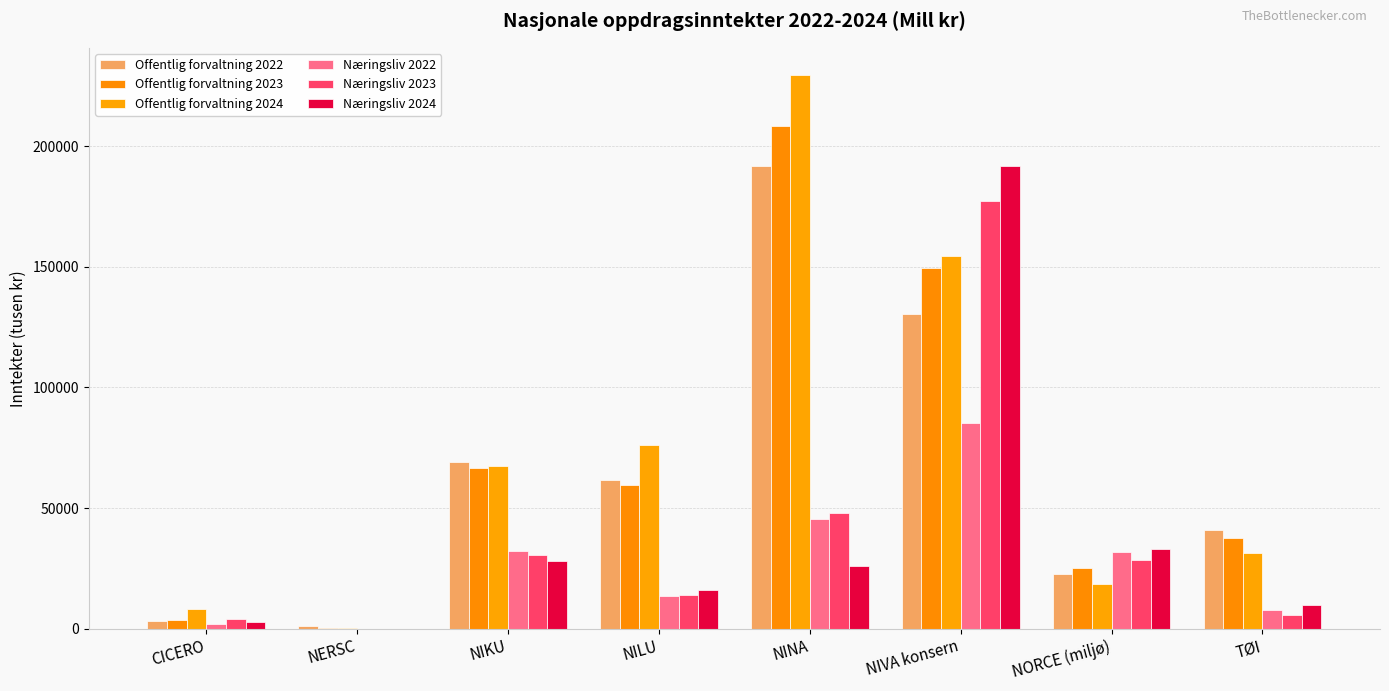

Which series has the widest spread of values?

Offentlig forvaltning 2024